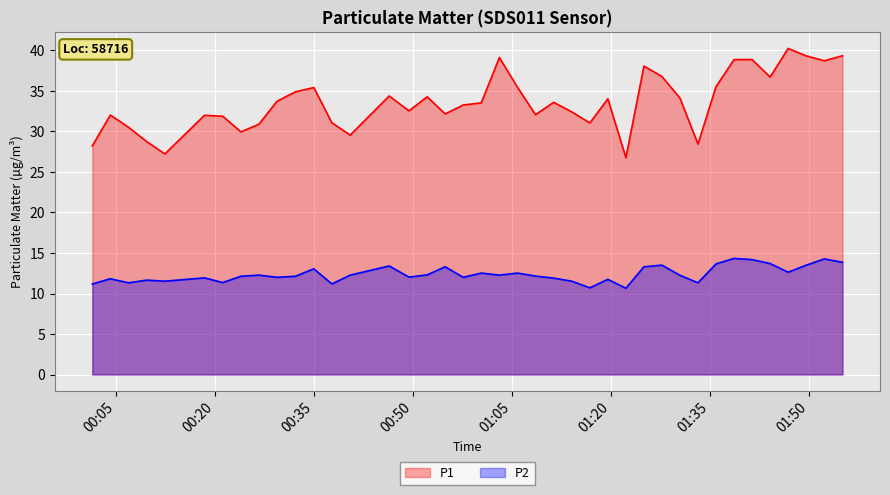

True or false: P1 and P2 intersect in this chart.

False